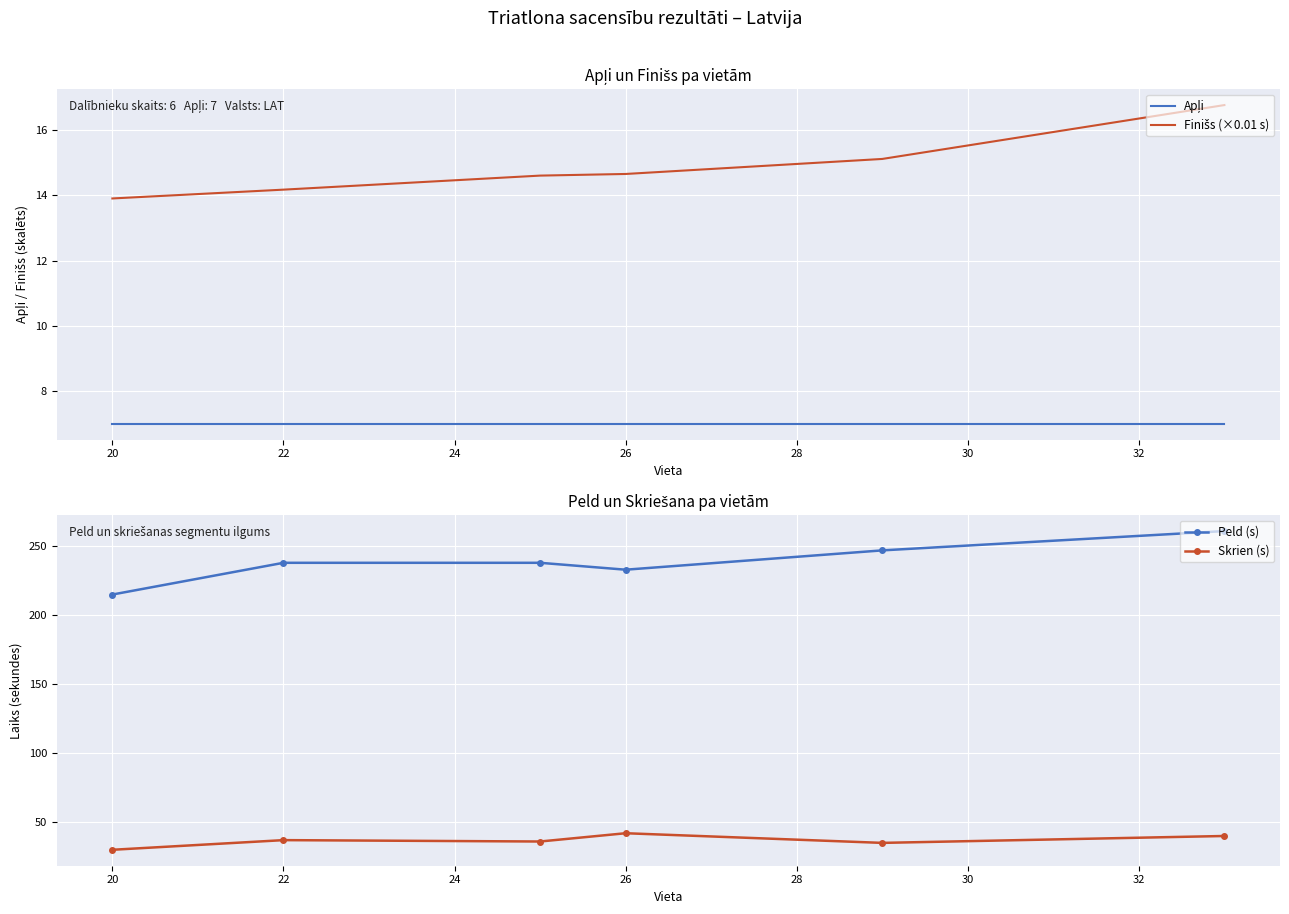

True or false: Skrien (s) and Peld (s) cross at least once.

False